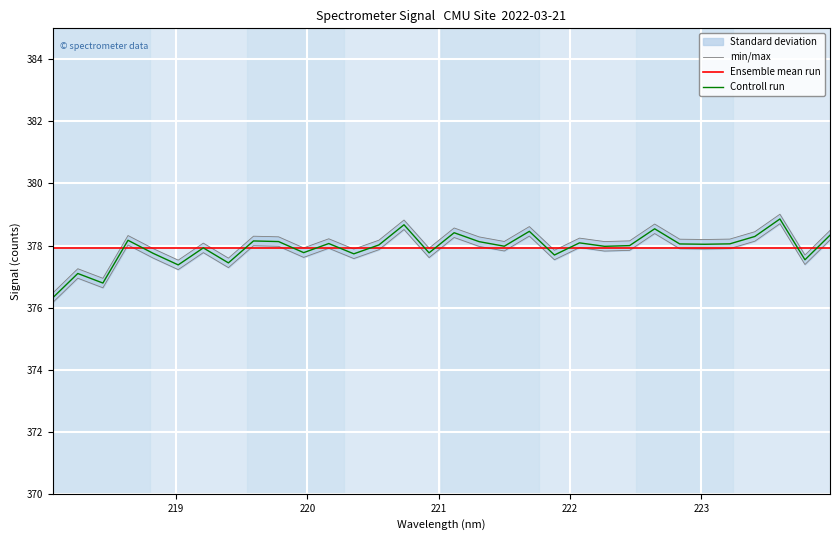

What is the highest value of the Controll run series?

378.9